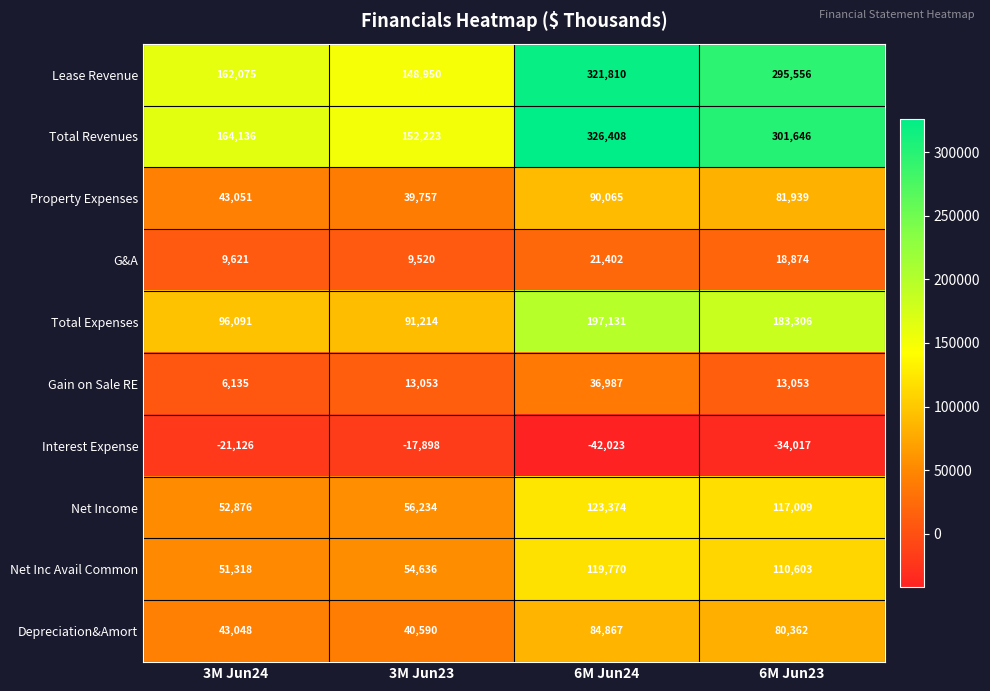

What is the sum of the G&A values at 6M Jun23 and 6M Jun24?

40276